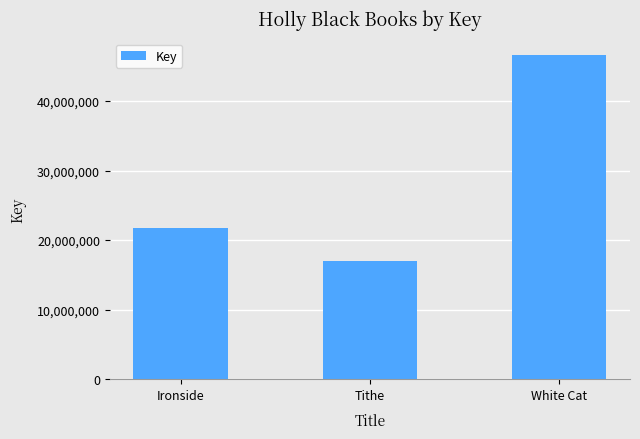

What is the sum of the values at Tithe and Ironside?

38755715